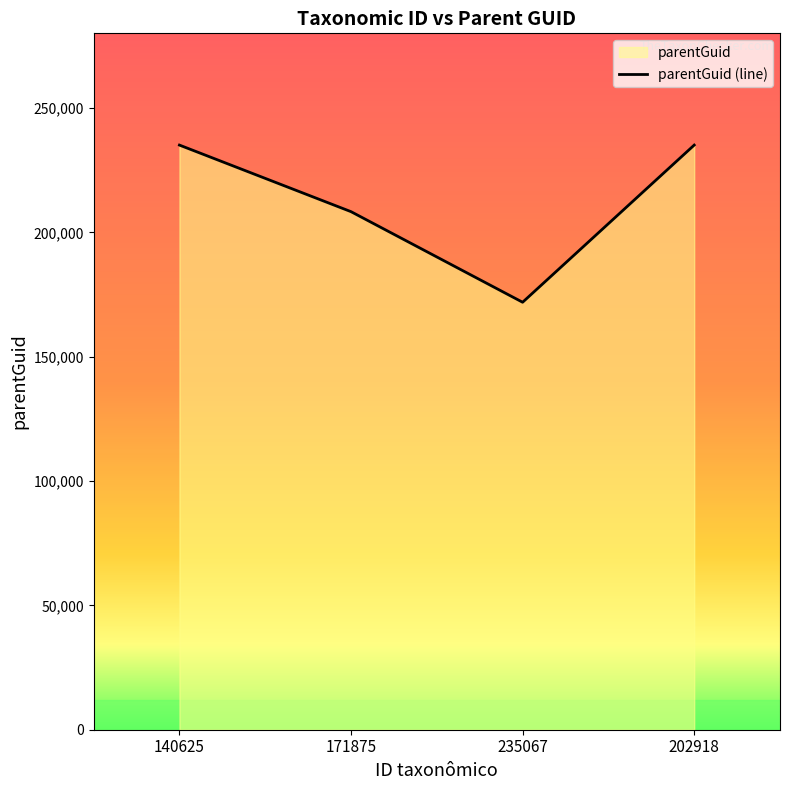

Reading left to right, extract all data points from this chart.

235067	208296	171875	235067